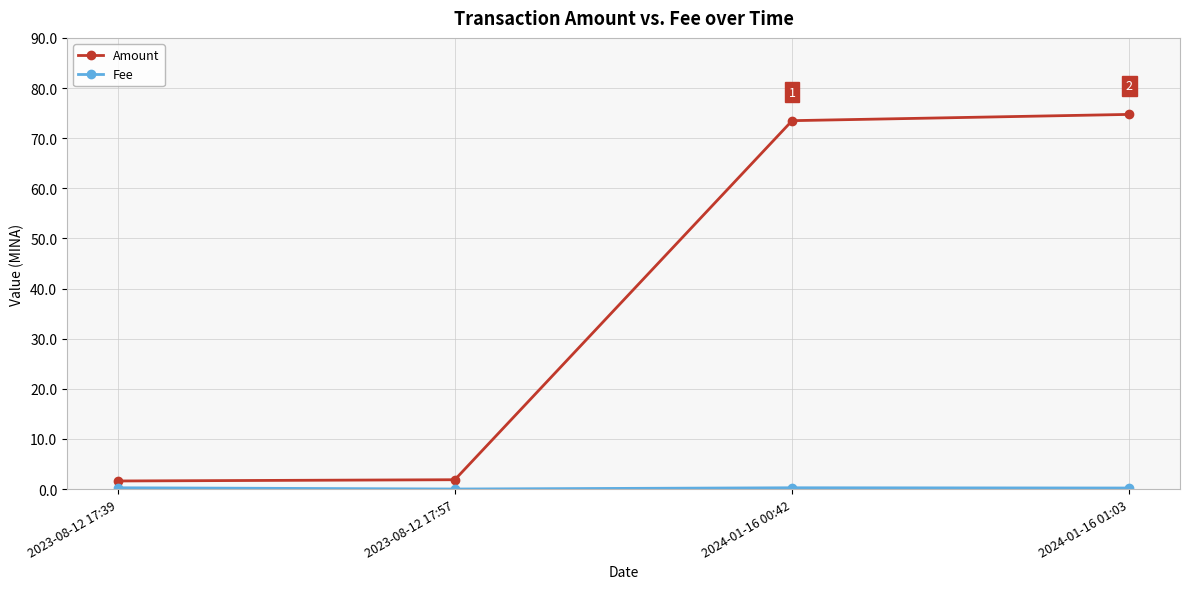

Which series has the widest spread of values?

Amount